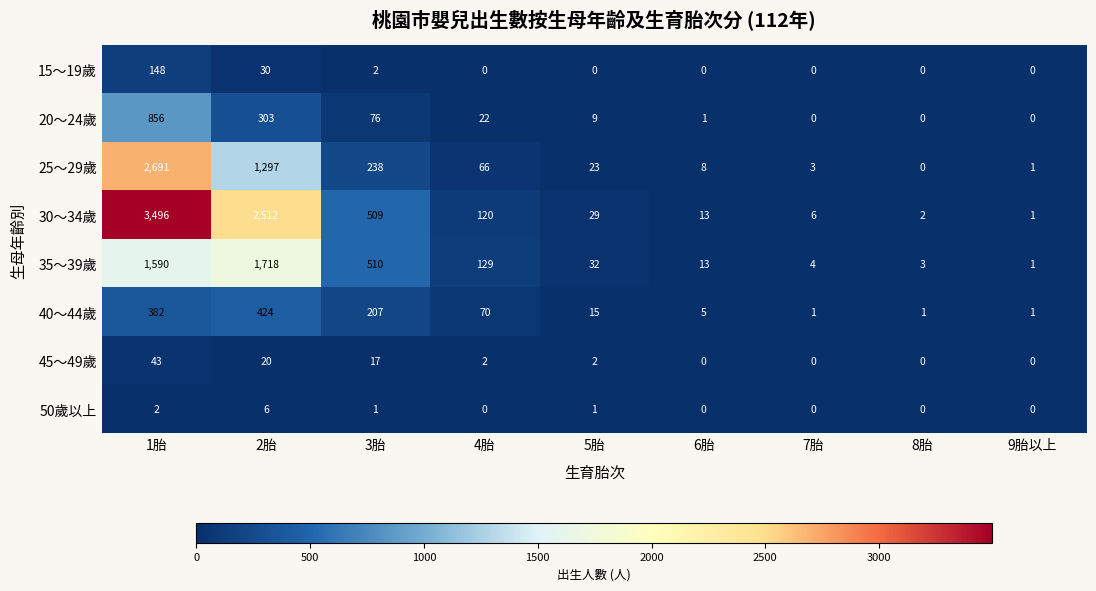

Which series has the largest total across all categories?

30～34歲